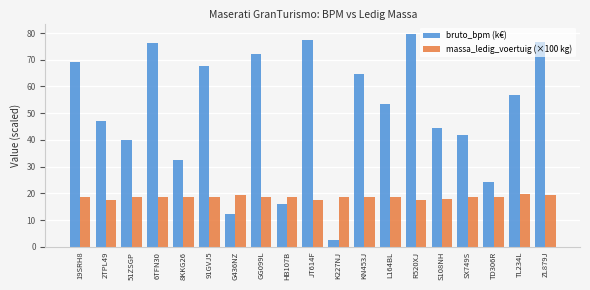

The massa_ledig_voertuig (×100 kg) series shows 29.1 at HB107B. True or false?

False